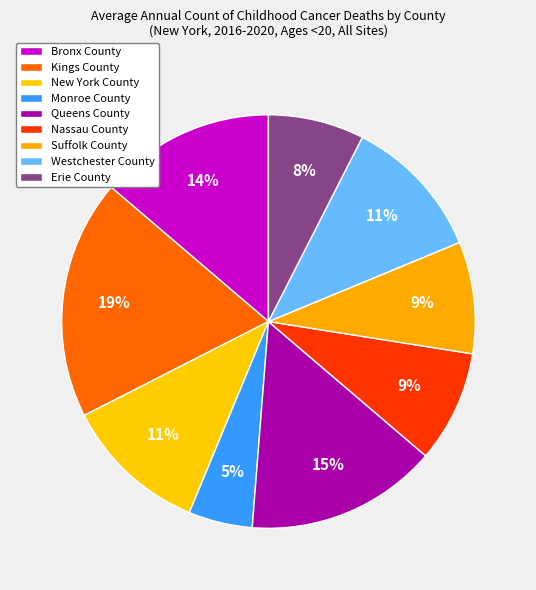

Which category has the smallest portion of the pie?

Monroe County